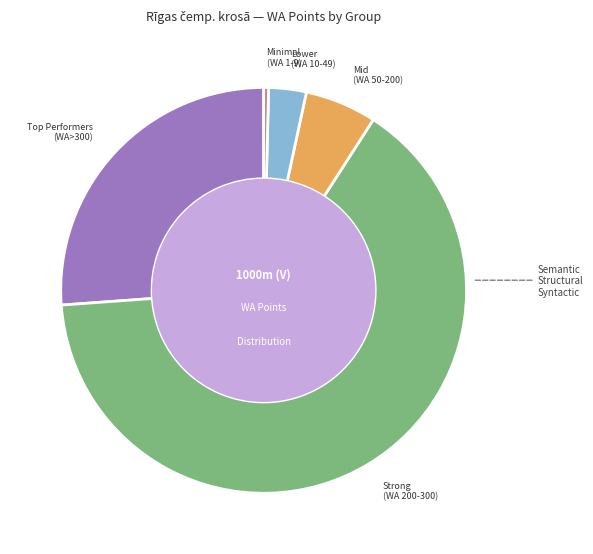

Is it true that Lower (WA 10-49) is 3% of the pie?

True